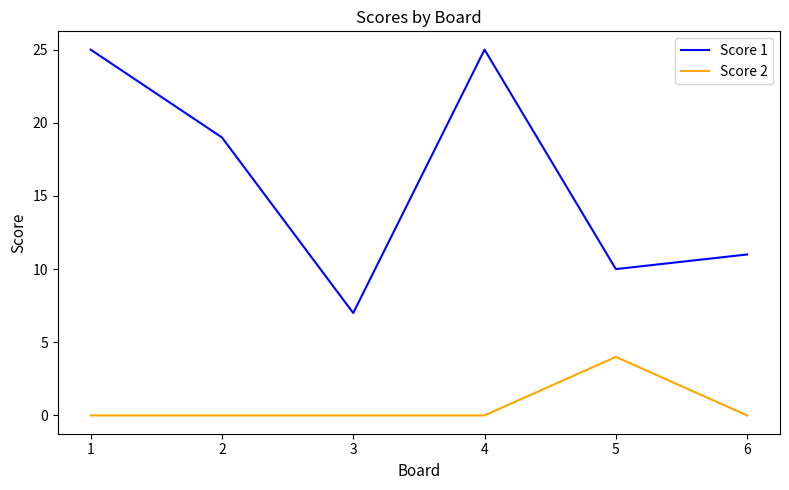

True or false: Score 1 has a value of 19 at 2.

True